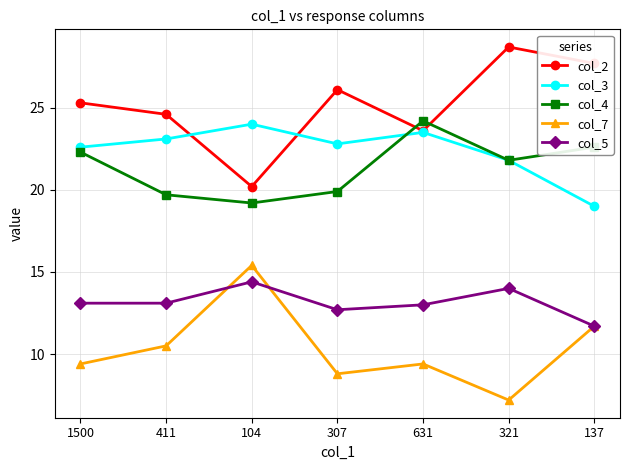

True or false: col_7 and col_4 intersect in this chart.

False